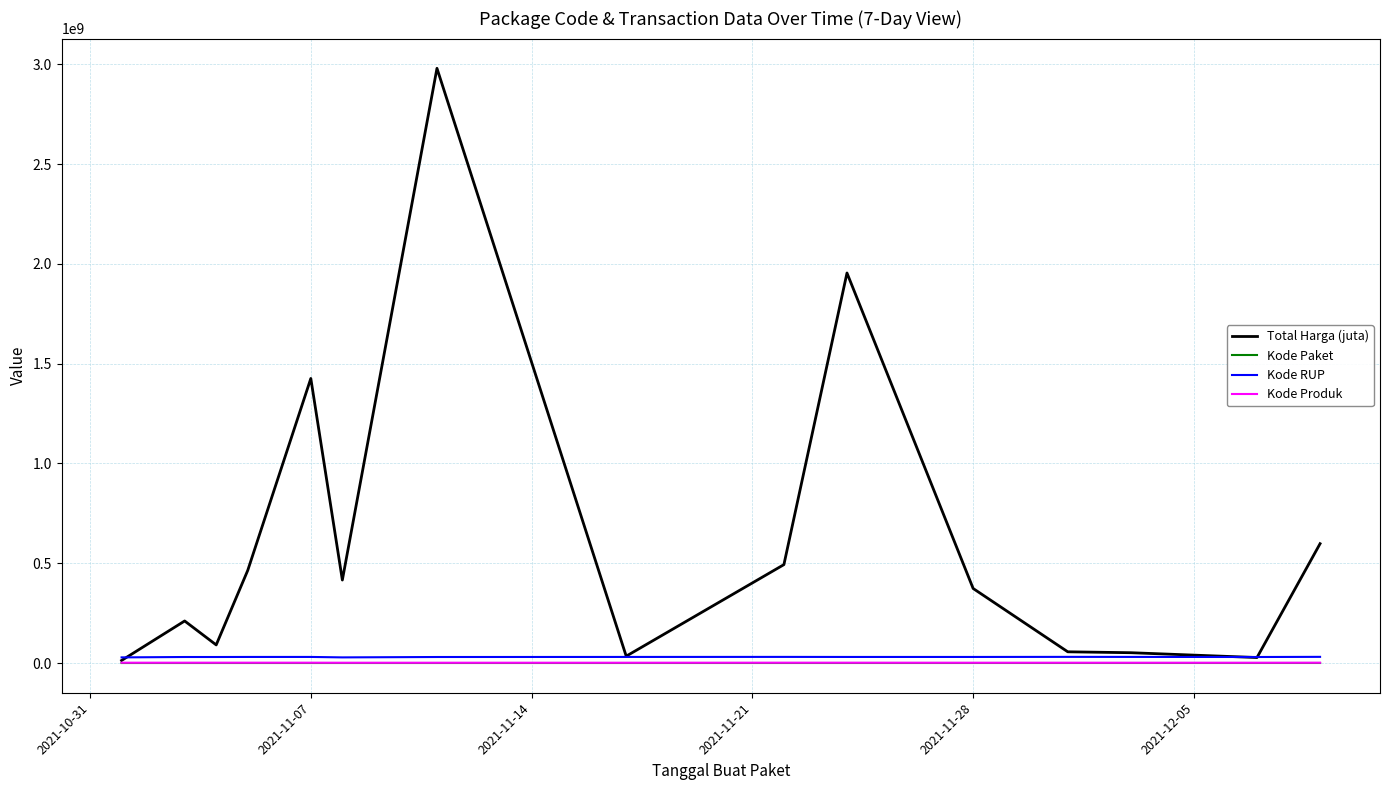

Which series has the largest total across all categories?

Total Harga (juta)